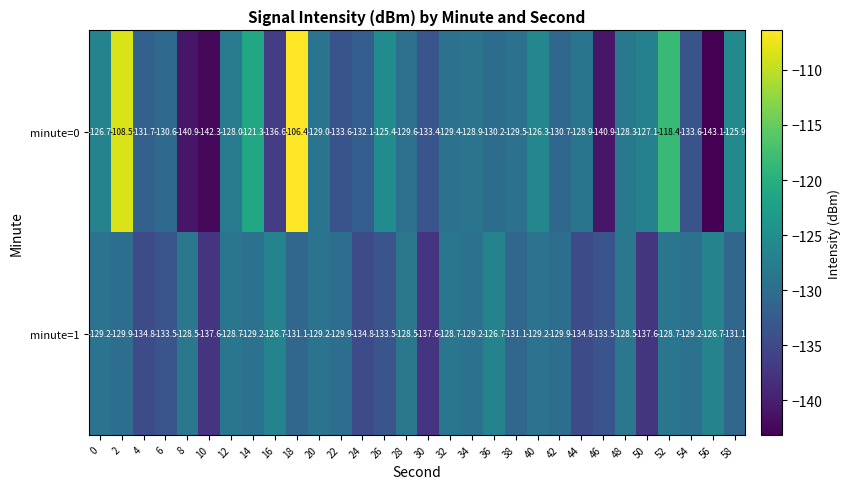

Which series has the widest spread of values?

minute=0